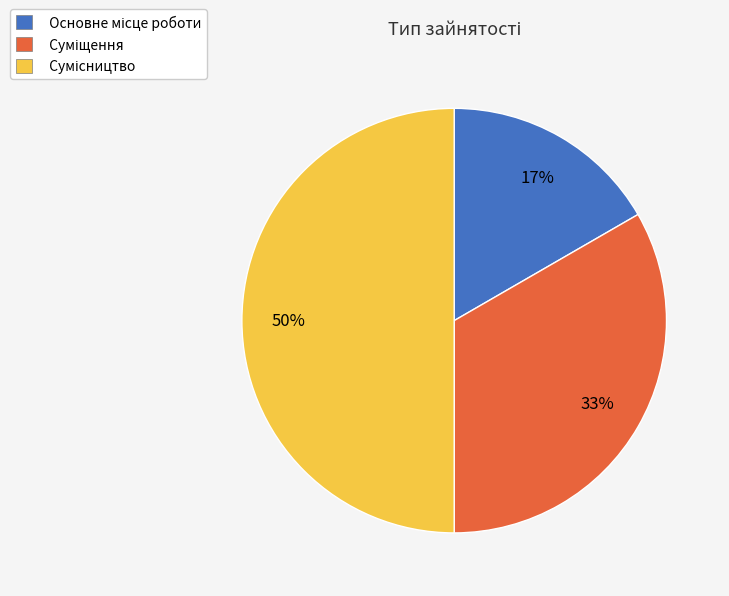

To the nearest percent, what is the difference between the largest and smallest slice percentages?

33%